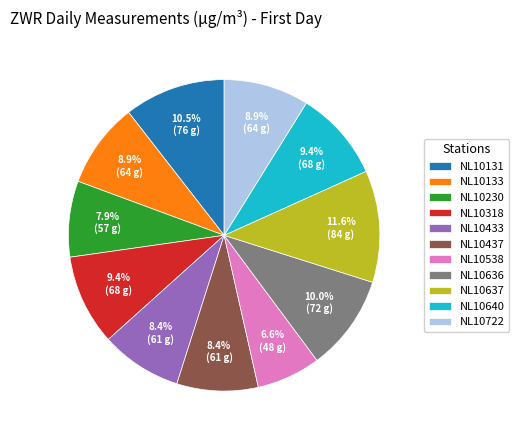

How many segments does this pie chart have?

11